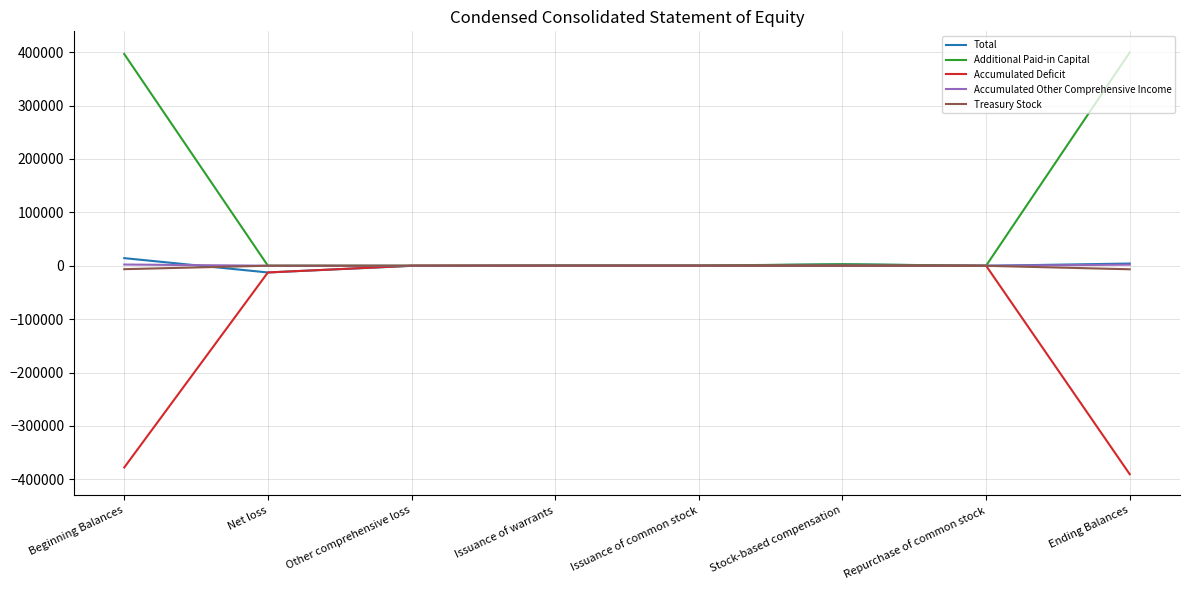

What is the spread (max minus min) of values at Ending Balances?

789860